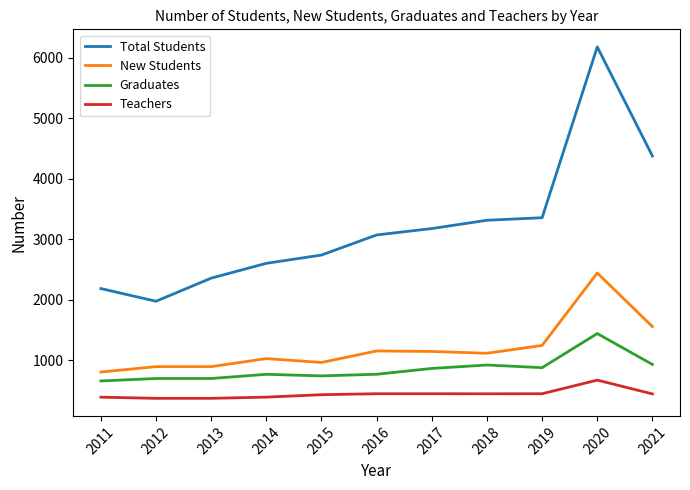

True or false: Total Students and Teachers intersect in this chart.

False